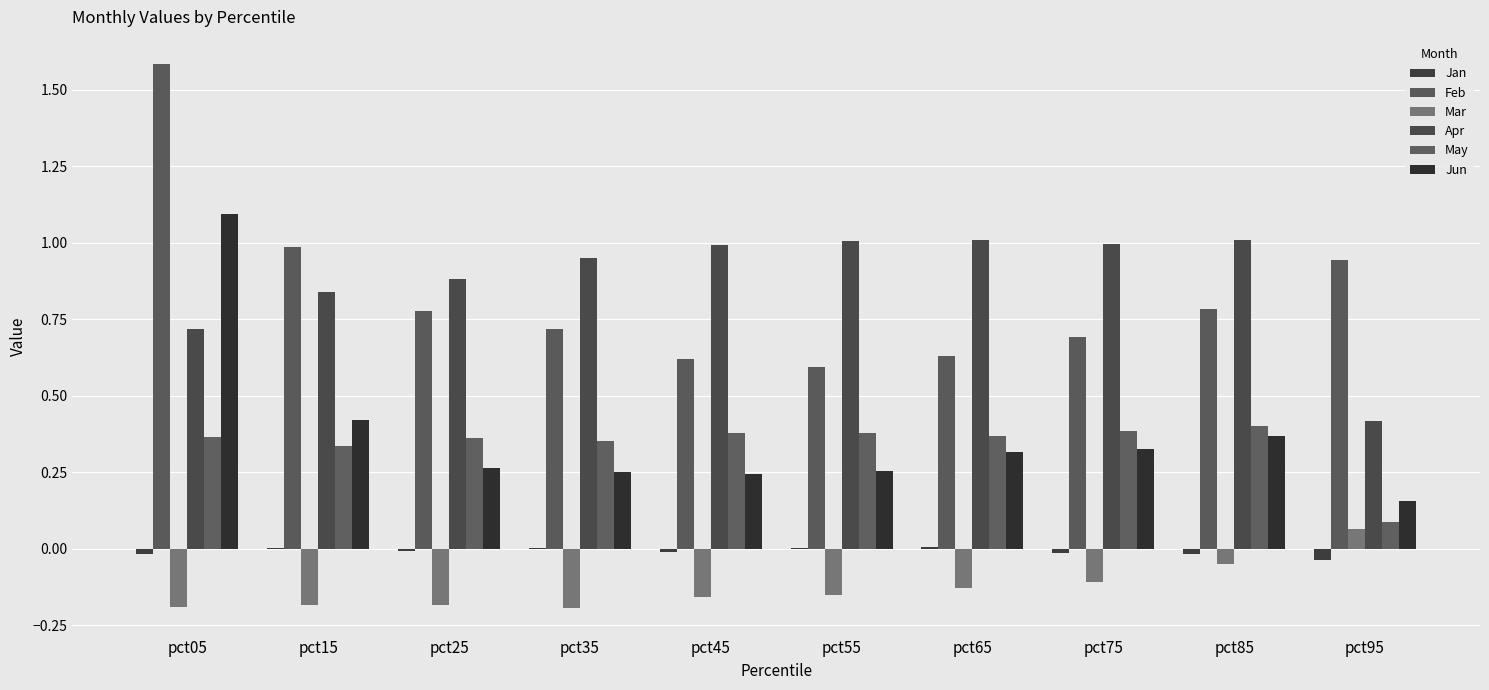

How many groups of bars are there?

10